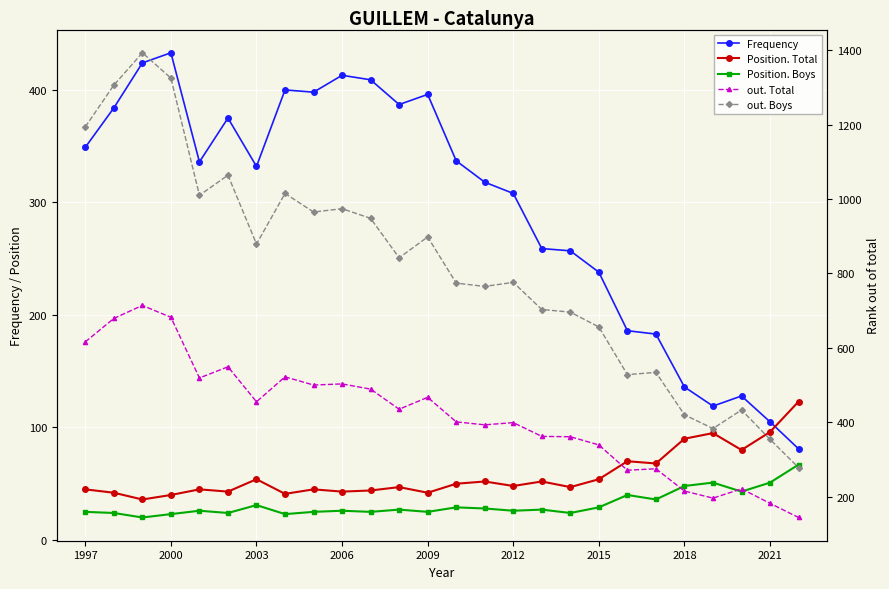

What value does the out. Total series have at 1997, to the nearest 50?

600